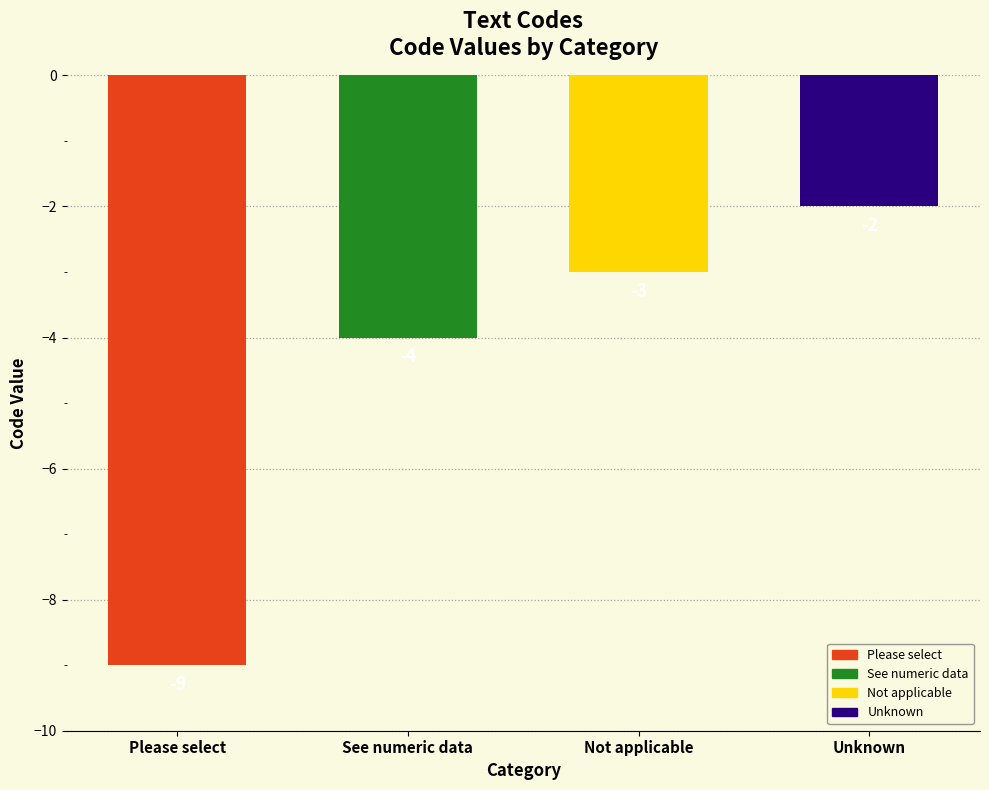

Are the bars horizontal?

No